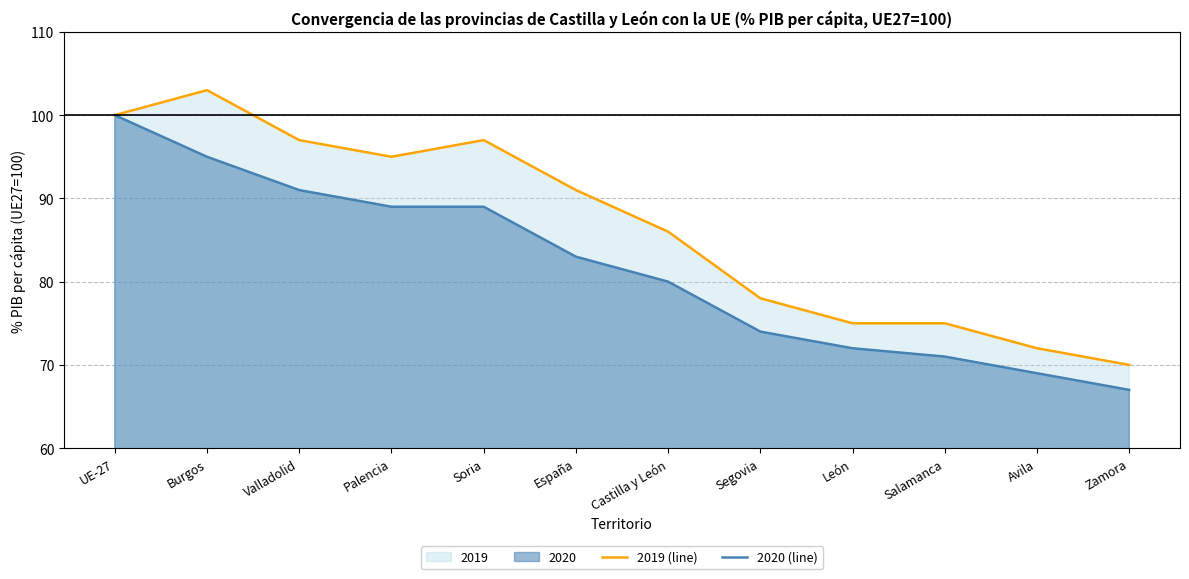

True or false: 2020 (line) and 2019 (line) cross at least once.

False